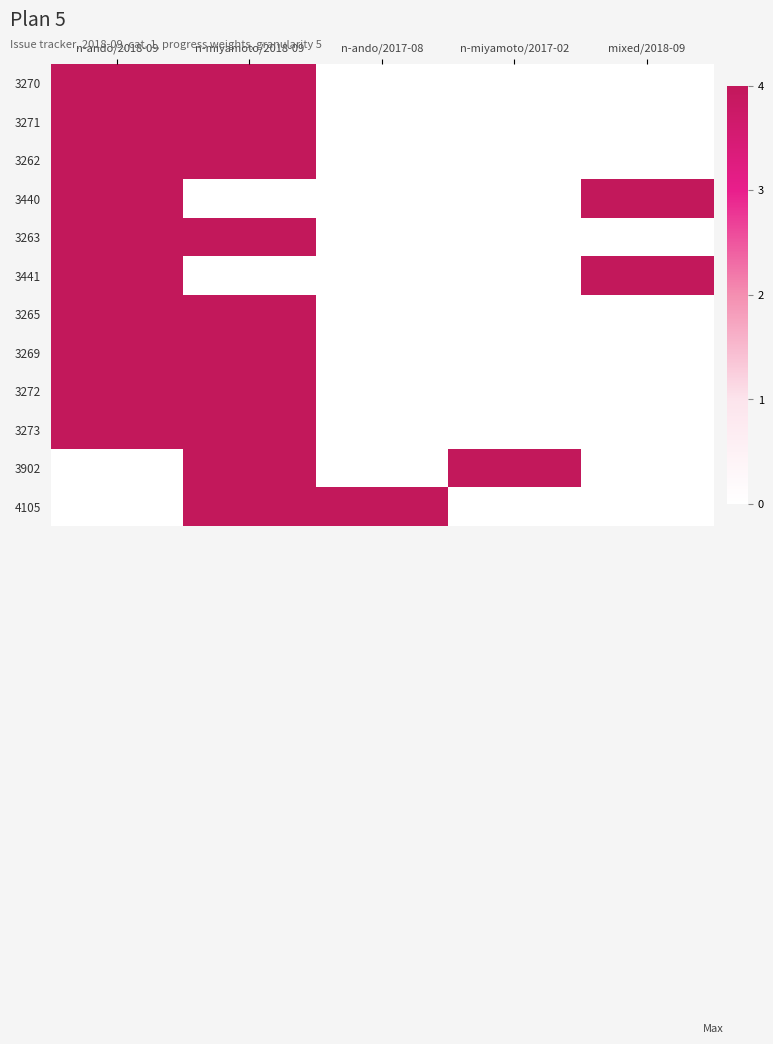

Reading left to right, what are all the values shown in this chart?

3270: n-ando/2018-09=4	n-miyamoto/2018-09=4	n-ando/2017-08=0	n-miyamoto/2017-02=0	mixed/2018-09=0
3271: n-ando/2018-09=4	n-miyamoto/2018-09=4	n-ando/2017-08=0	n-miyamoto/2017-02=0	mixed/2018-09=0
3262: n-ando/2018-09=4	n-miyamoto/2018-09=4	n-ando/2017-08=0	n-miyamoto/2017-02=0	mixed/2018-09=0
3440: n-ando/2018-09=4	n-miyamoto/2018-09=0	n-ando/2017-08=0	n-miyamoto/2017-02=0	mixed/2018-09=4
3263: n-ando/2018-09=4	n-miyamoto/2018-09=4	n-ando/2017-08=0	n-miyamoto/2017-02=0	mixed/2018-09=0
3441: n-ando/2018-09=4	n-miyamoto/2018-09=0	n-ando/2017-08=0	n-miyamoto/2017-02=0	mixed/2018-09=4
3265: n-ando/2018-09=4	n-miyamoto/2018-09=4	n-ando/2017-08=0	n-miyamoto/2017-02=0	mixed/2018-09=0
3269: n-ando/2018-09=4	n-miyamoto/2018-09=4	n-ando/2017-08=0	n-miyamoto/2017-02=0	mixed/2018-09=0
3272: n-ando/2018-09=4	n-miyamoto/2018-09=4	n-ando/2017-08=0	n-miyamoto/2017-02=0	mixed/2018-09=0
3273: n-ando/2018-09=4	n-miyamoto/2018-09=4	n-ando/2017-08=0	n-miyamoto/2017-02=0	mixed/2018-09=0
3902: n-ando/2018-09=0	n-miyamoto/2018-09=4	n-ando/2017-08=0	n-miyamoto/2017-02=4	mixed/2018-09=0
4105: n-ando/2018-09=0	n-miyamoto/2018-09=4	n-ando/2017-08=4	n-miyamoto/2017-02=0	mixed/2018-09=0